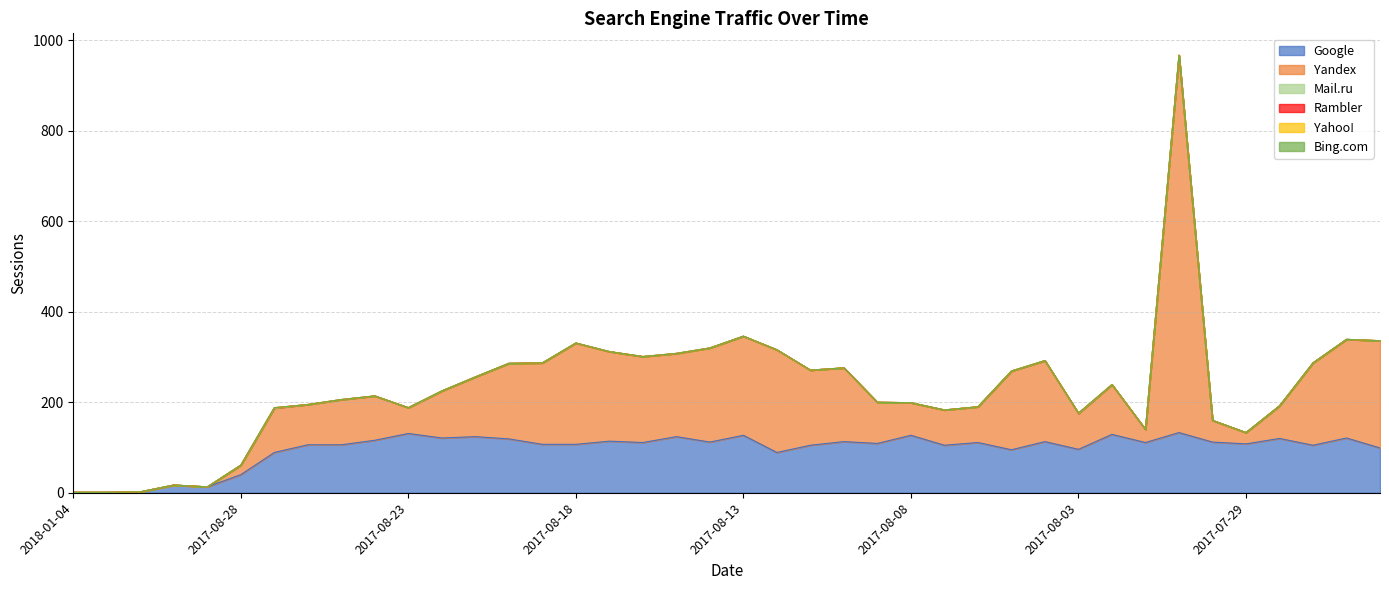

What is the sum of all Google values?

3889